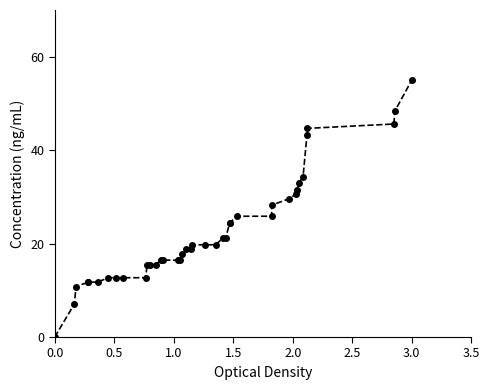

How many values exceed 19?

20